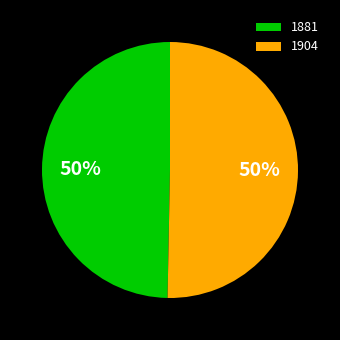

Approximately how many times larger is the value at 1881 compared to 1904?

1.0